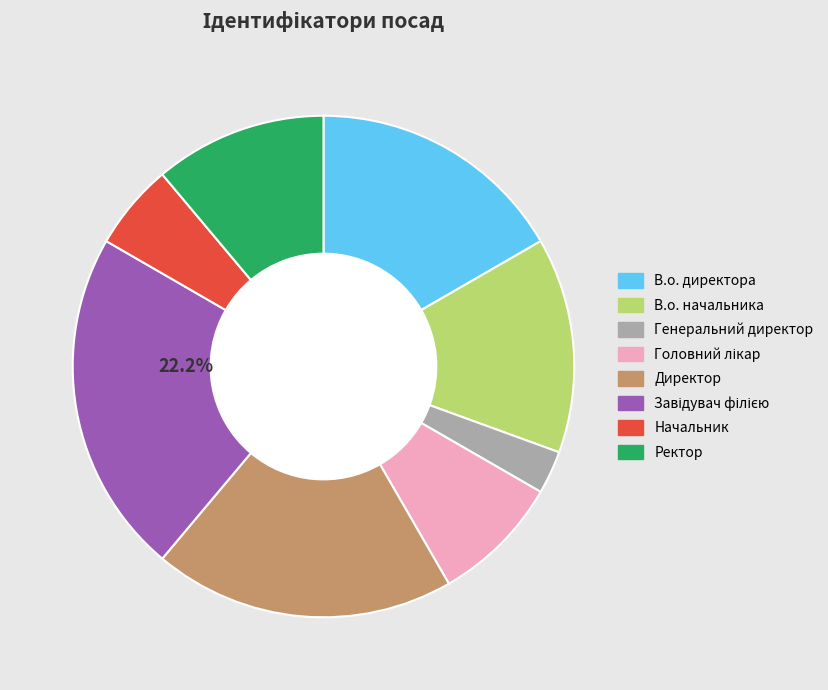

Is it true that В.о. начальника is 14% of the pie?

True